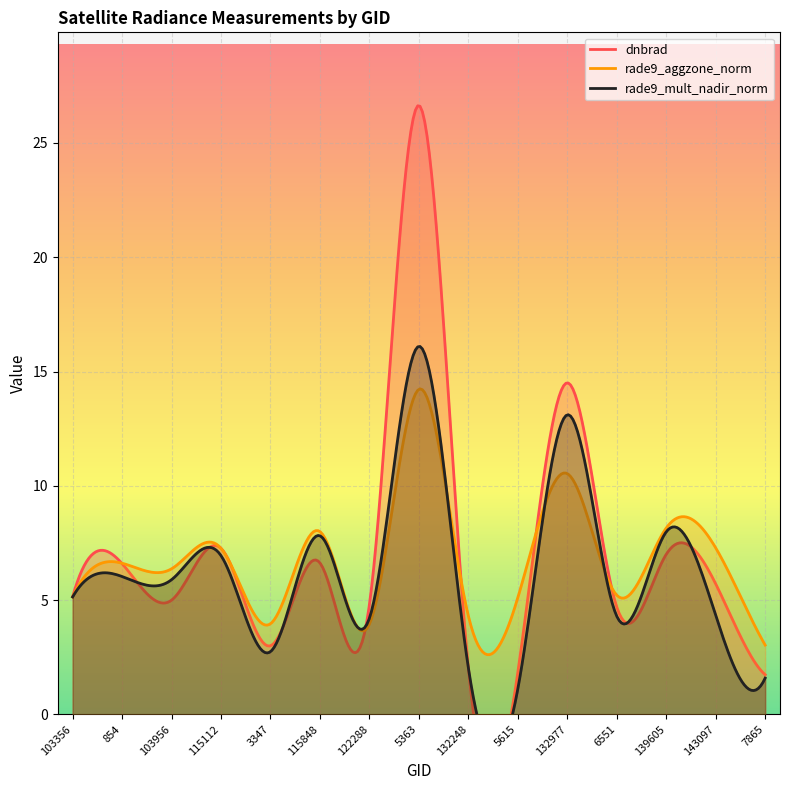

What is the difference between the maximum and second lowest values in the dnbrad series?

24.8